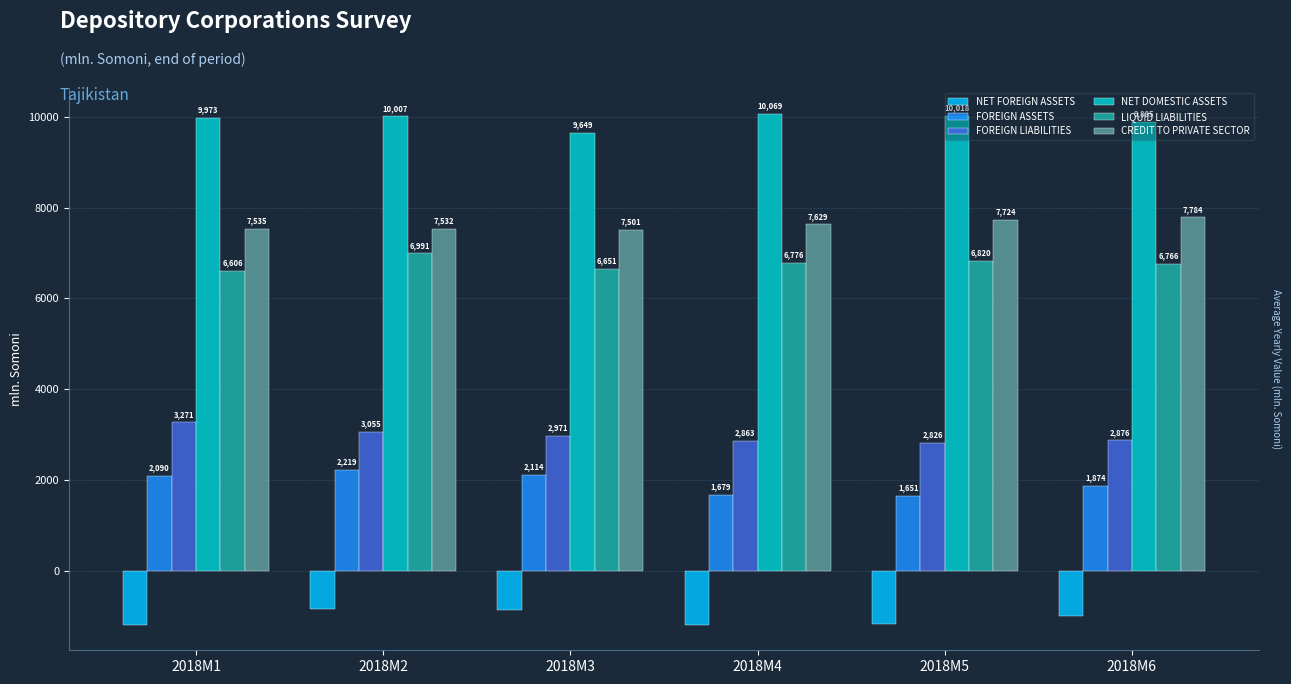

What is the greatest value displayed?

10068.7